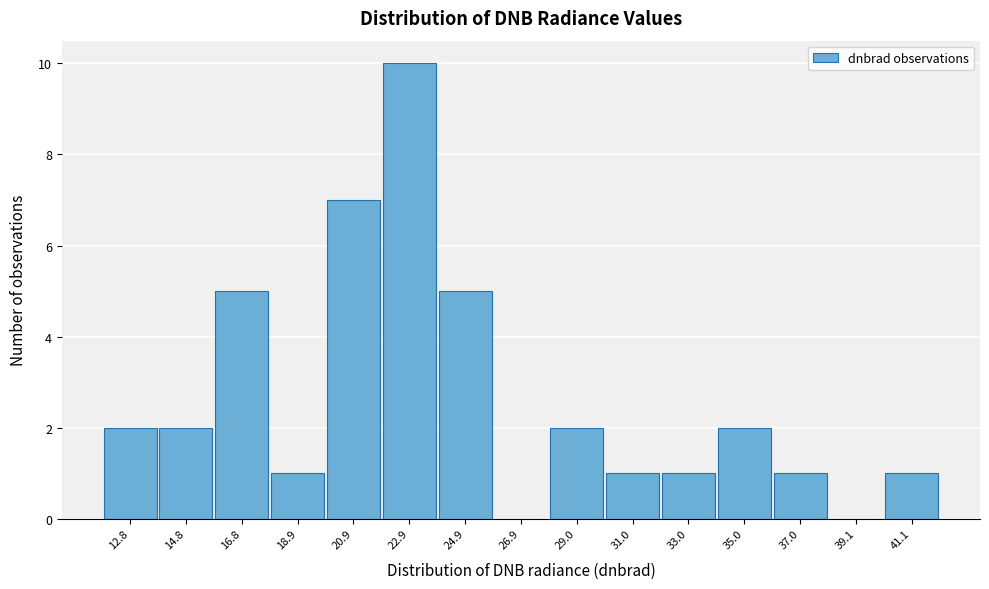

Reading right to left, list all the values displayed in this chart.

41.1=1	39.1=0	37.0=1	35.0=2	33.0=1	31.0=1	29.0=2	26.9=0	24.9=5	22.9=10	20.9=7	18.9=1	16.8=5	14.8=2	12.8=2